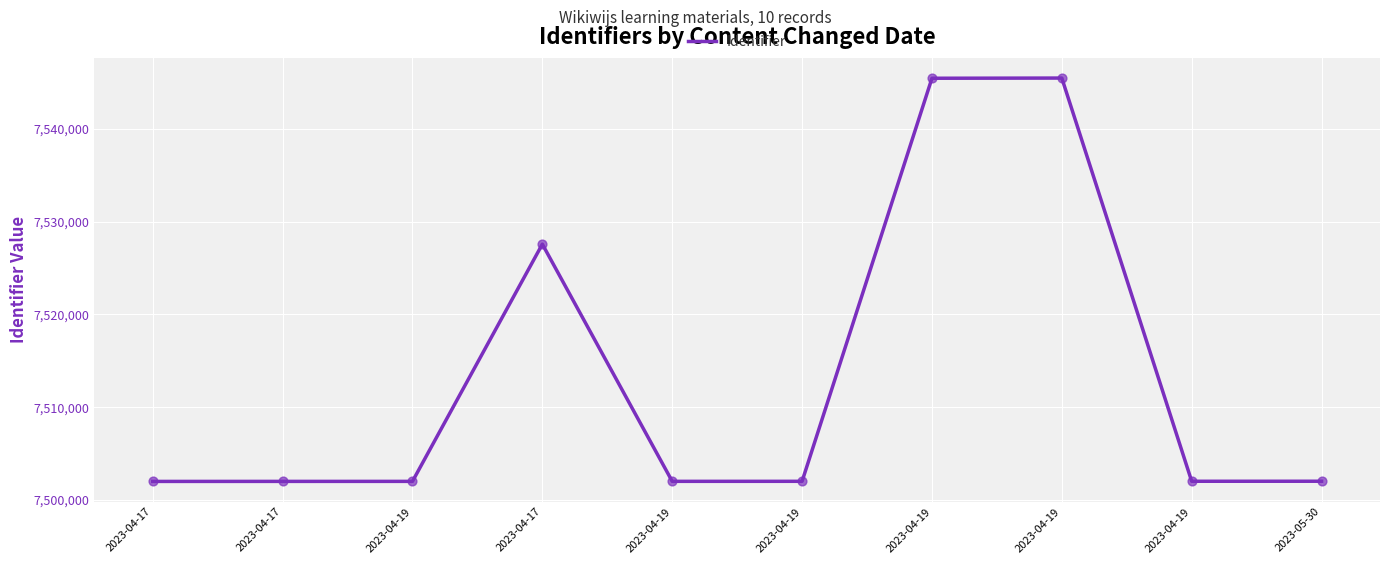

Between 2023-04-19 and 2023-04-19, which is larger?

2023-04-19